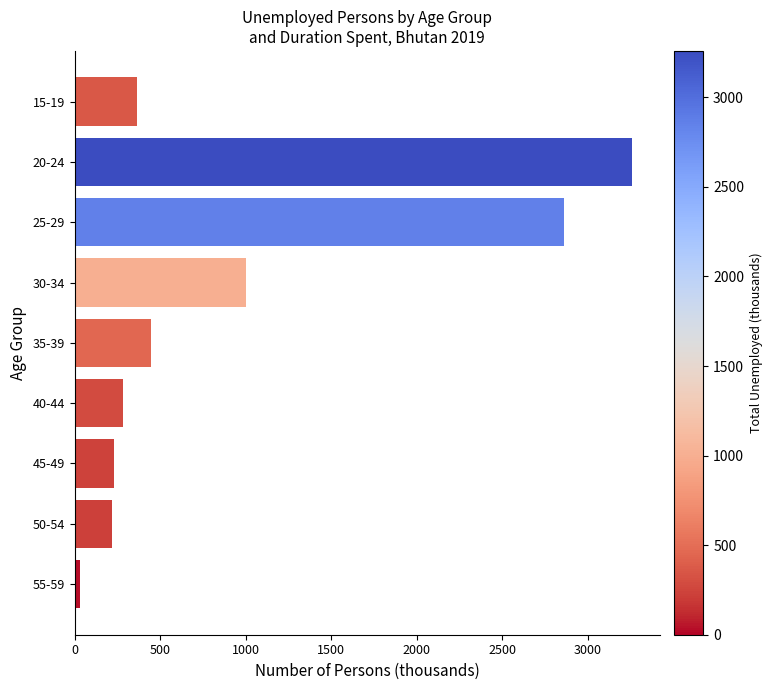

What is the label of the 3rd bar from the top?

25-29